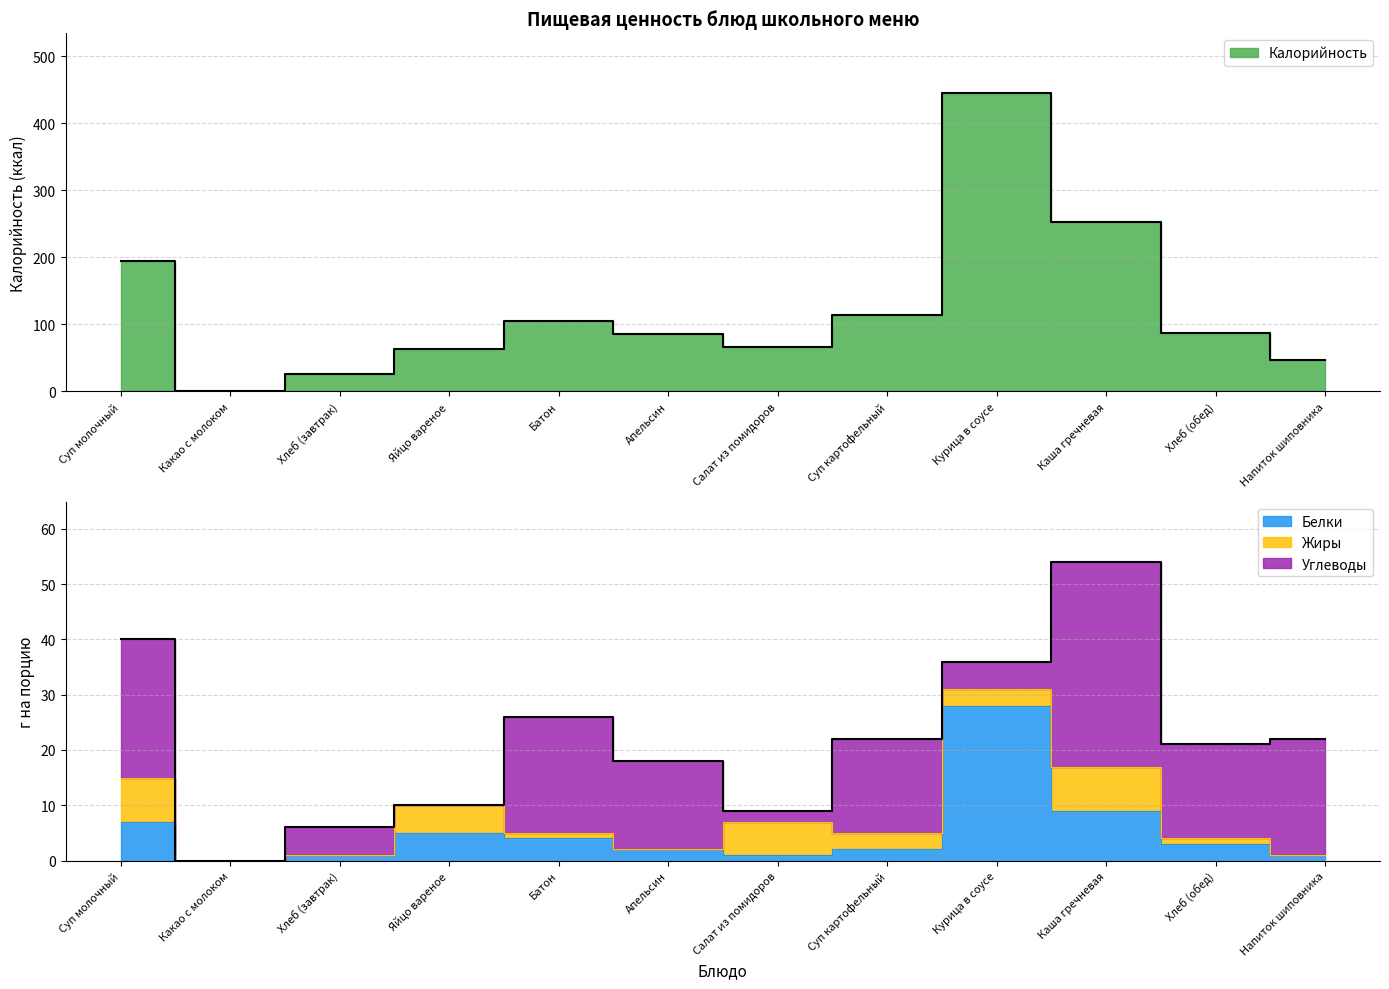

How many categories are shown in the chart?

12